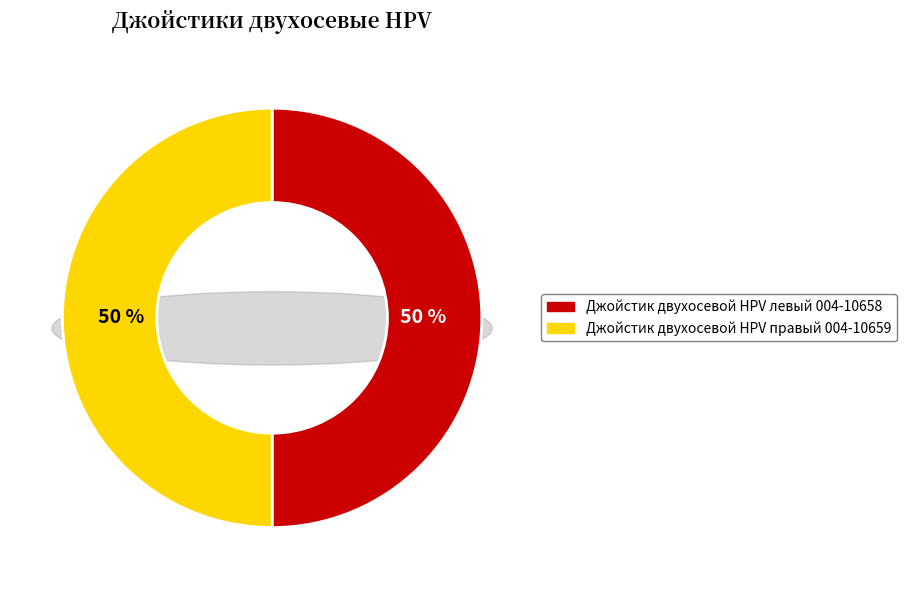

Which slice is the smallest?

Джойстик двухосевой HPV левый 004-10658